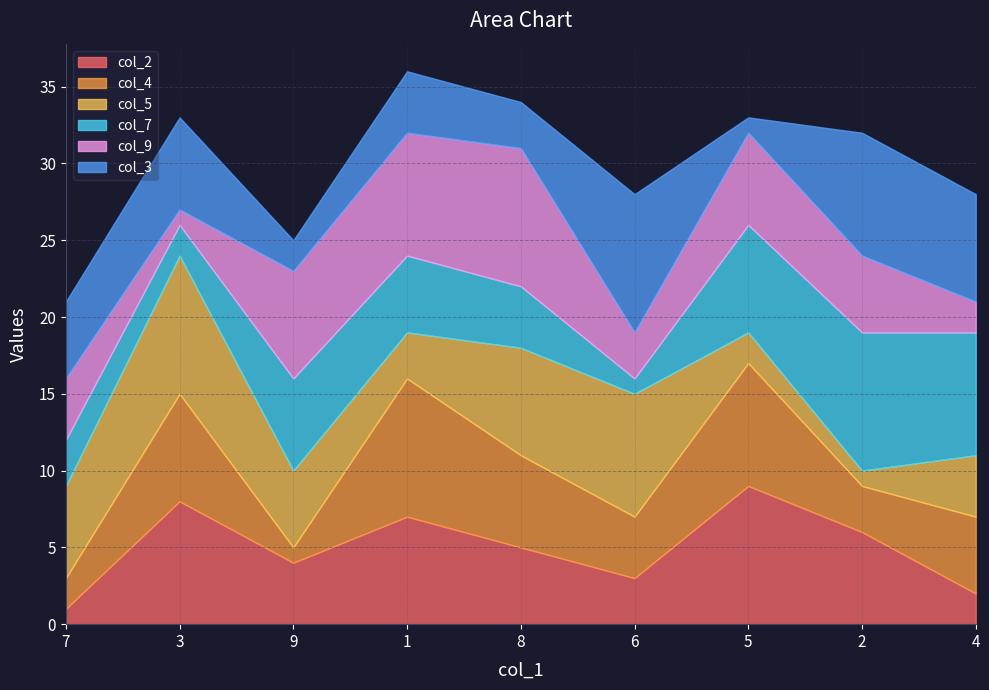

What is the average value of the col_3 series?

5